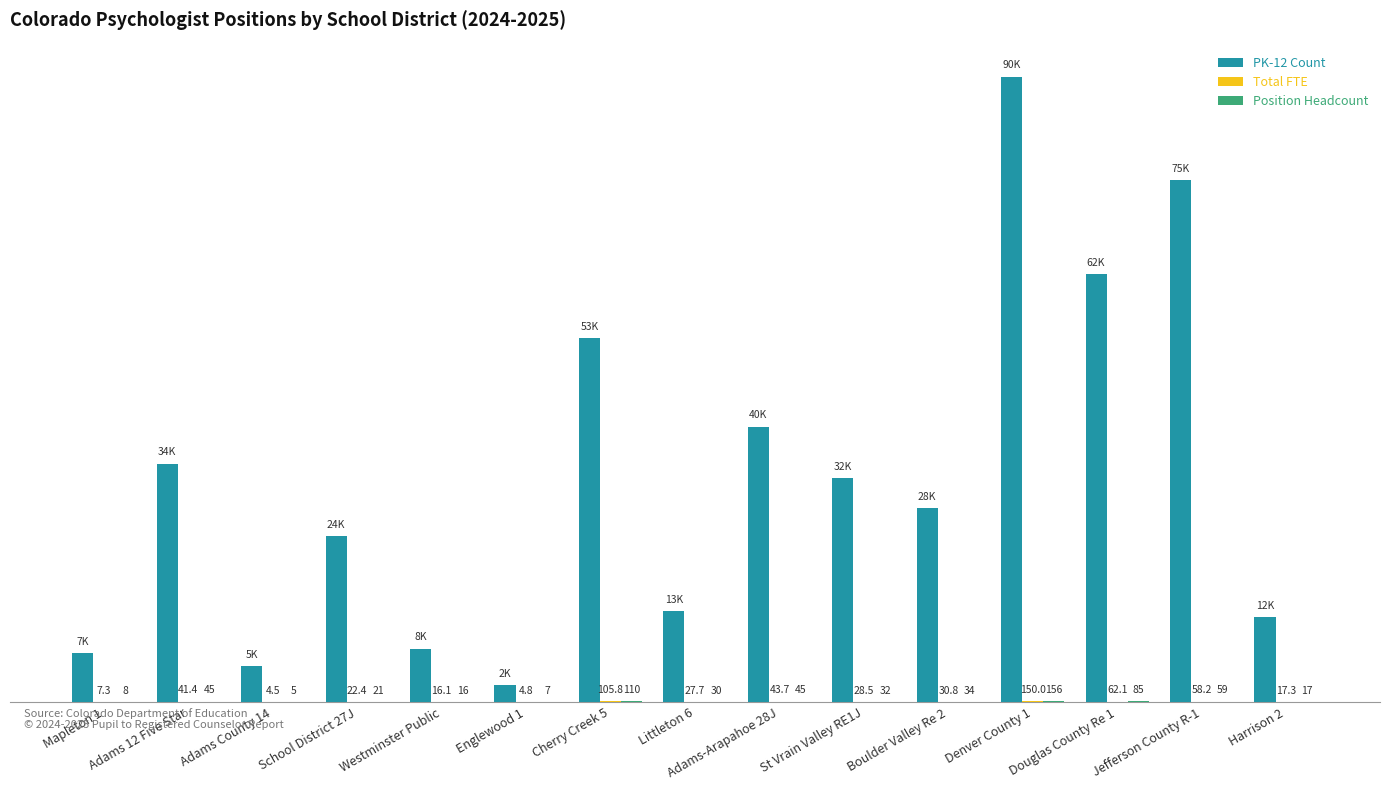

Which category has the highest value in the PK-12 Count series?

Denver County 1